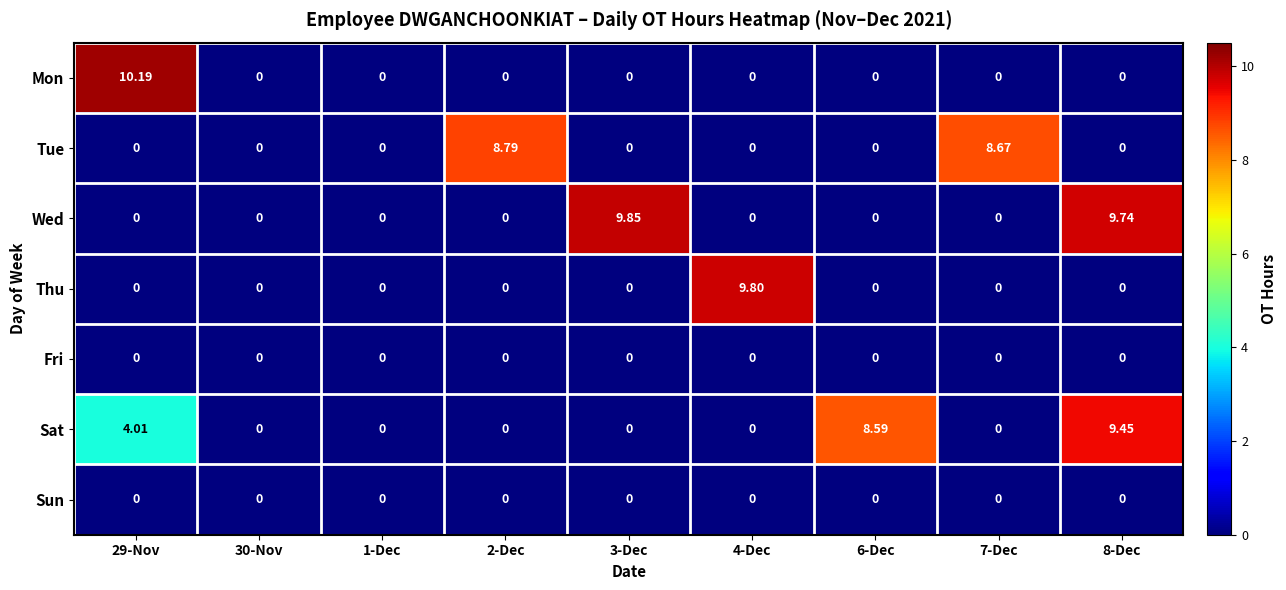

Which series changed the most between 2-Dec and 8-Dec?

Wed